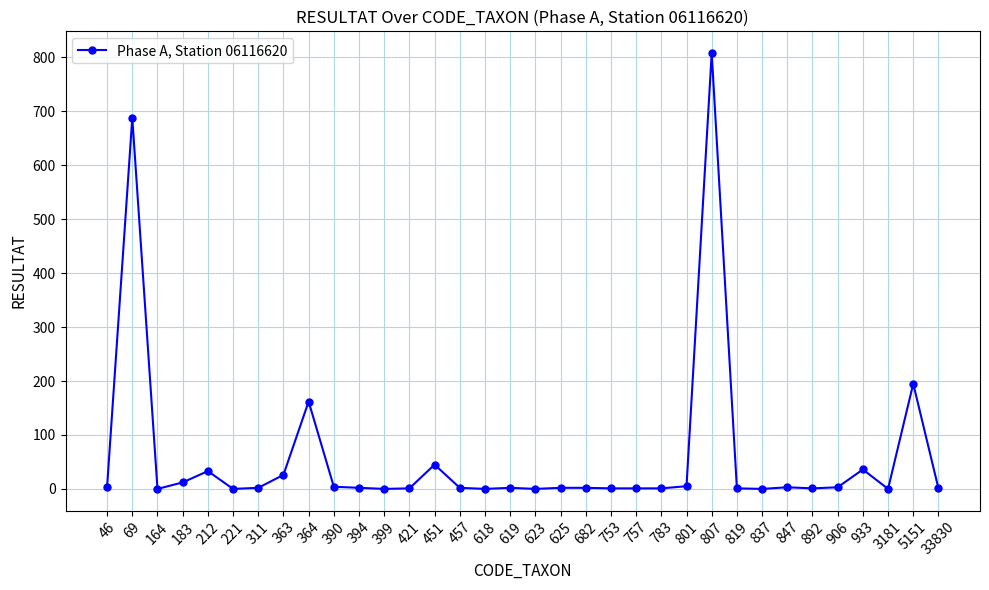

What is the difference between the maximum and minimum values?

808